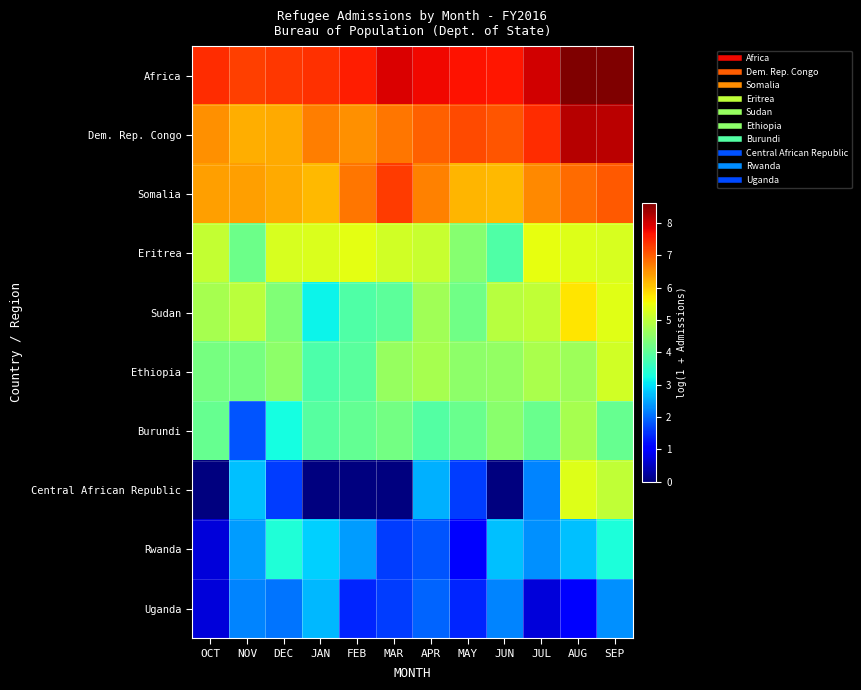

Which series has the largest range (max minus min)?

Central African Republic